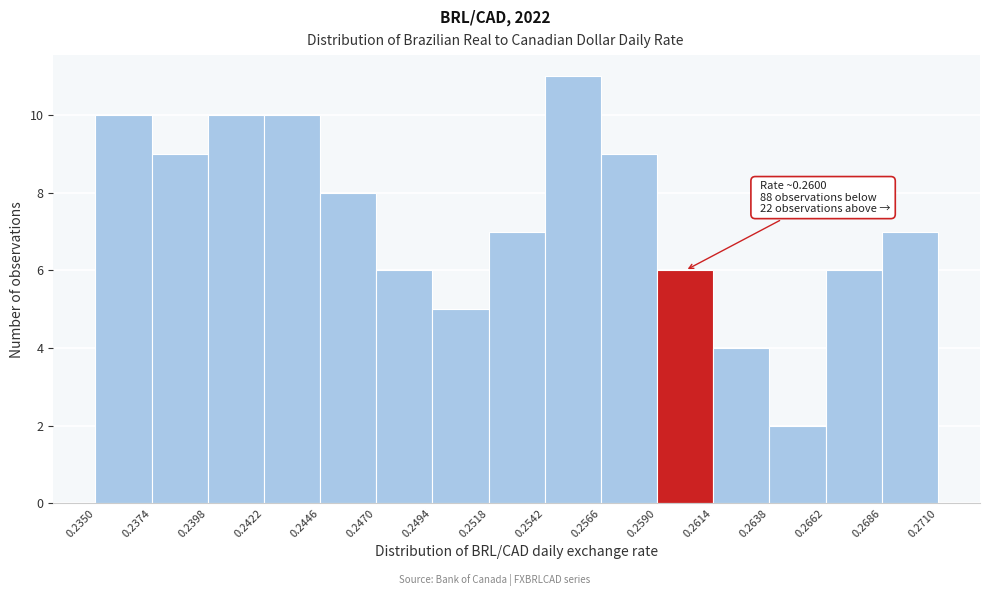

Over which range of the x-axis is the bar tallest?

0.2542 to 0.2566